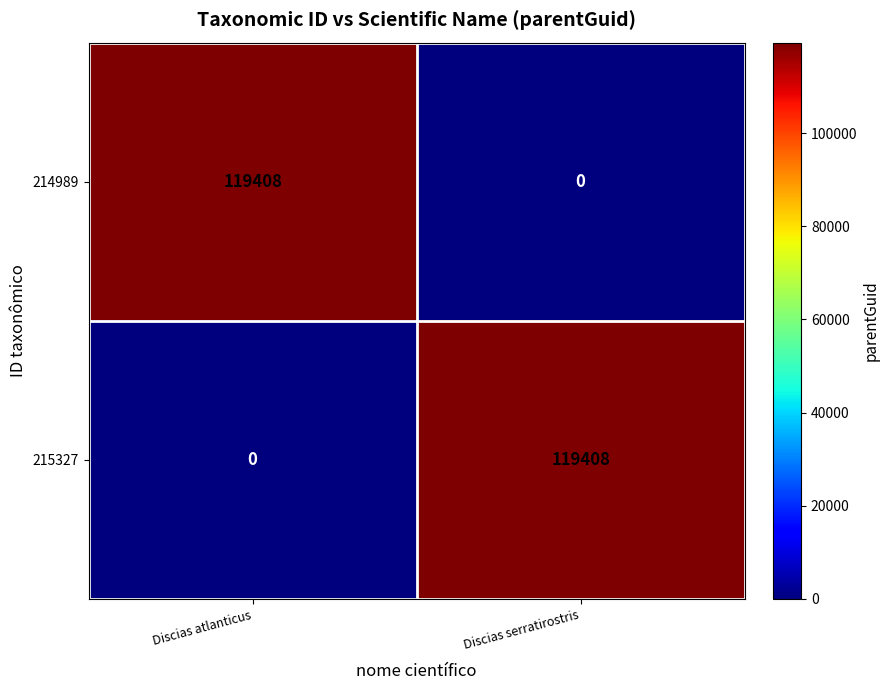

Reading left to right, list all the values displayed in this chart.

214989: 119408	0
215327: 0	119408